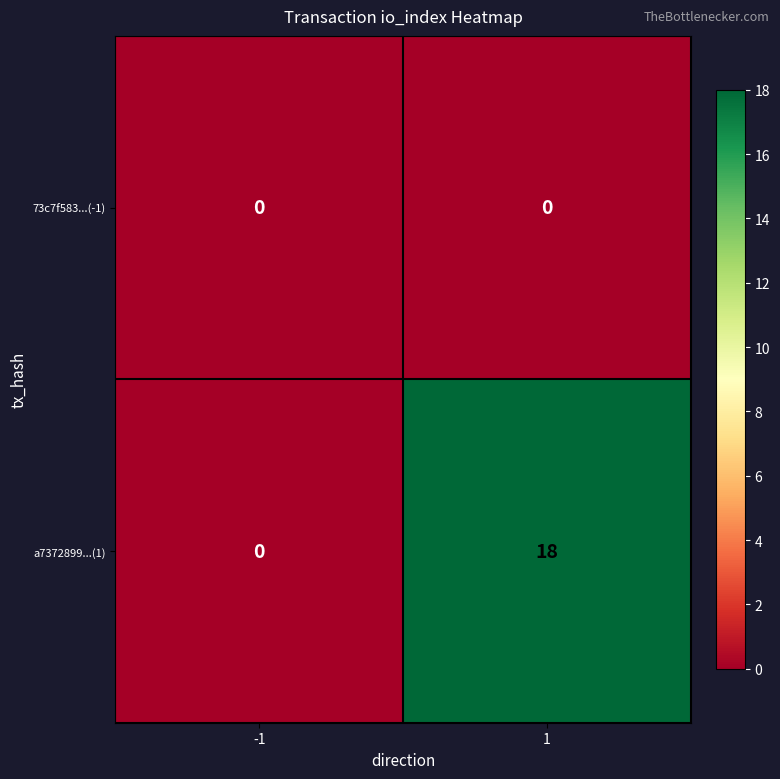

The a7372899...(1) series shows 0 at -1. True or false?

True